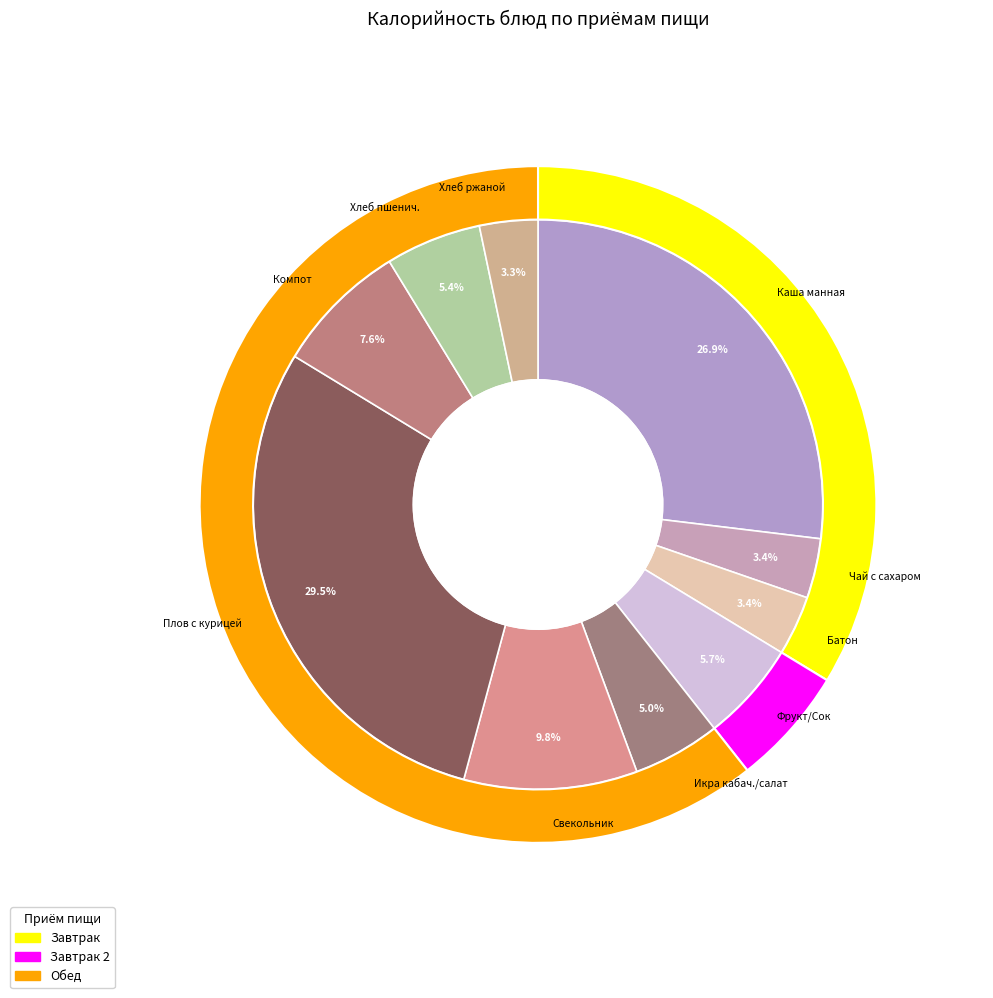

What is the ratio of the value at Каша молочная манная с маслом сливочным to the value at Чай с сахаром?

8.0